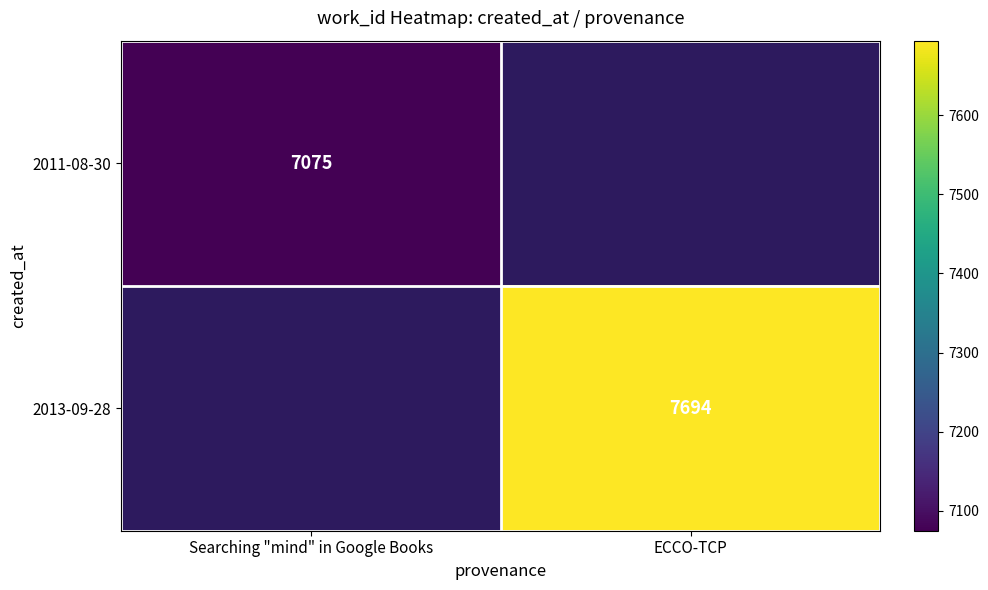

Count the number of data series in this chart.

2